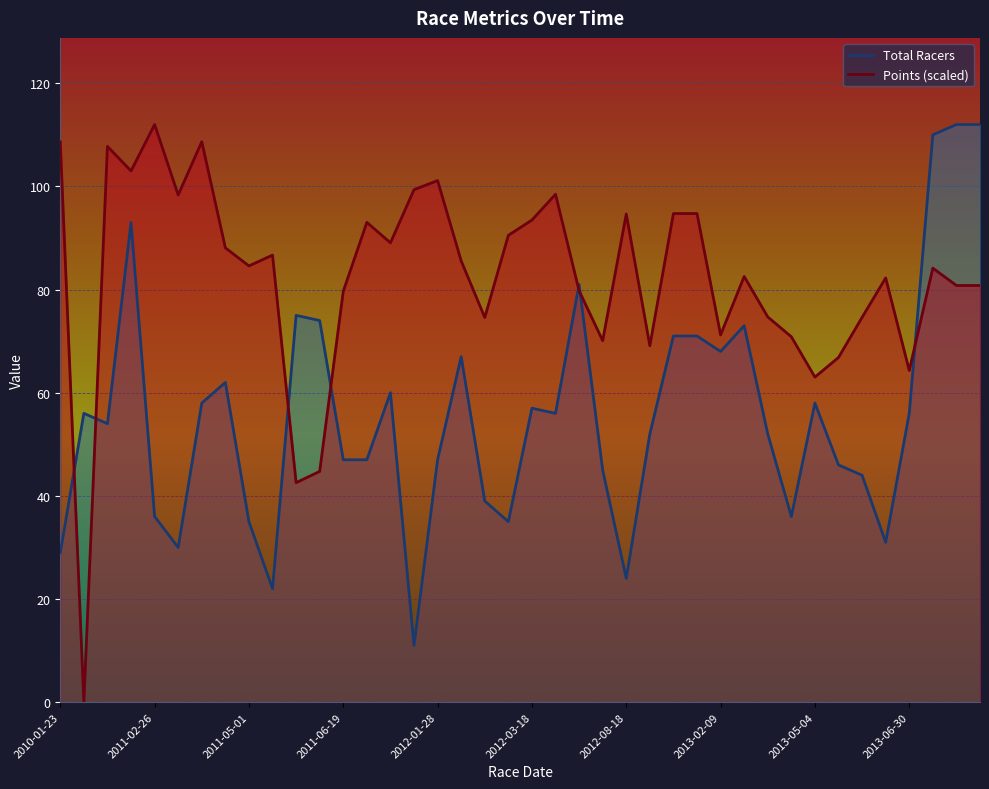

Which series has the largest total across all categories?

Points (scaled)